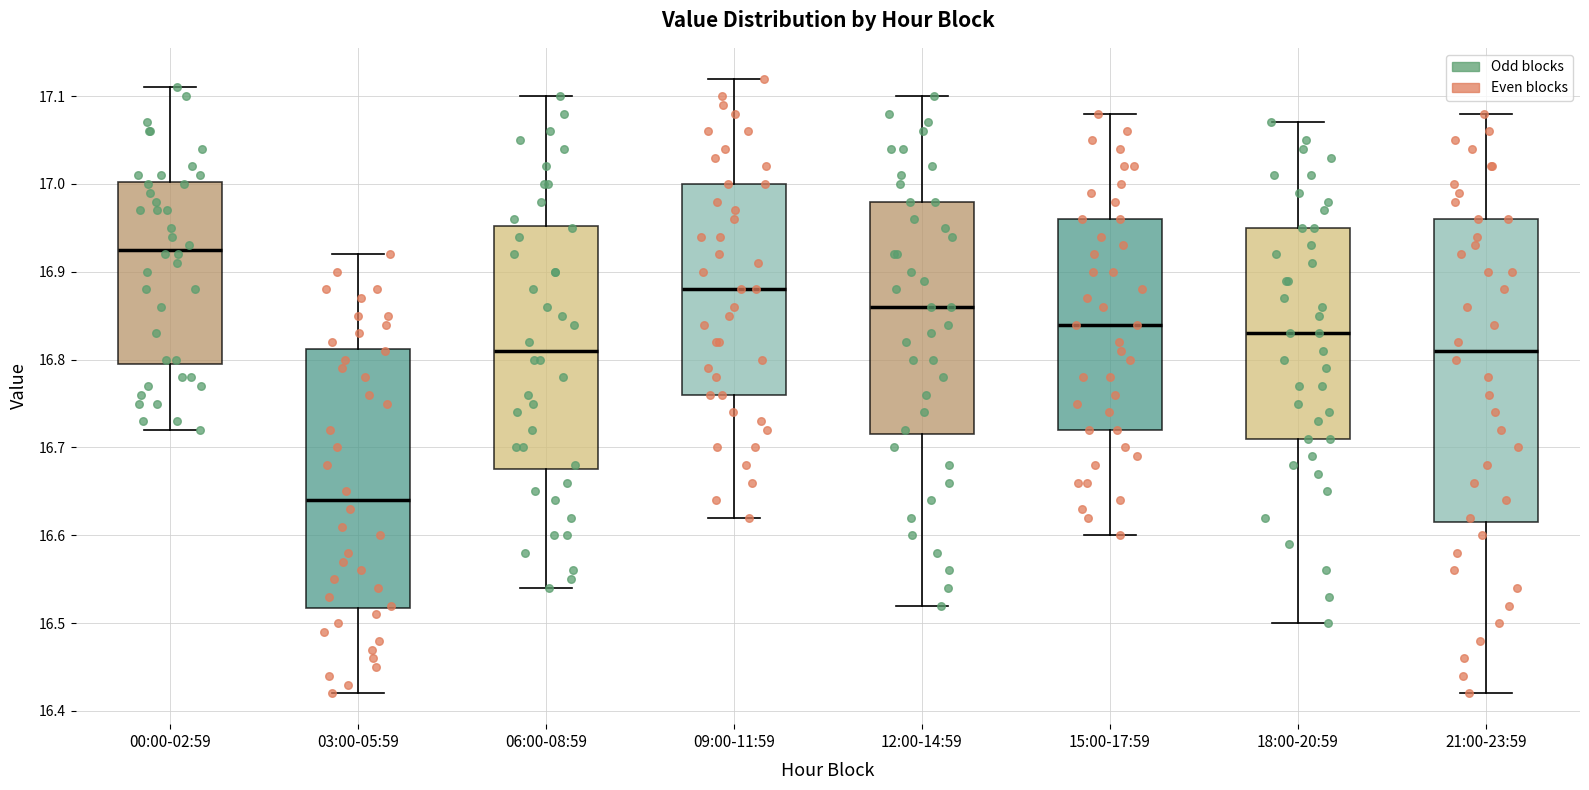

Reading left to right, transcribe this box plot: for each box, give where its median line is, the range the box spans, and where its two whiskers end, as read against the y-axis. The values are not printed on the chart, so give them approximately, as read against the axis.

00:00-02:59: median 16.93, box 16.80 to 17.00, whiskers 16.72 to 17.11
03:00-05:59: median 16.64, box 16.52 to 16.81, whiskers 16.42 to 16.92
06:00-08:59: median 16.81, box 16.68 to 16.95, whiskers 16.54 to 17.10
09:00-11:59: median 16.88, box 16.76 to 17.00, whiskers 16.62 to 17.12
12:00-14:59: median 16.86, box 16.72 to 16.98, whiskers 16.52 to 17.10
15:00-17:59: median 16.84, box 16.72 to 16.96, whiskers 16.60 to 17.08
18:00-20:59: median 16.83, box 16.71 to 16.95, whiskers 16.50 to 17.07
21:00-23:59: median 16.81, box 16.62 to 16.96, whiskers 16.42 to 17.08